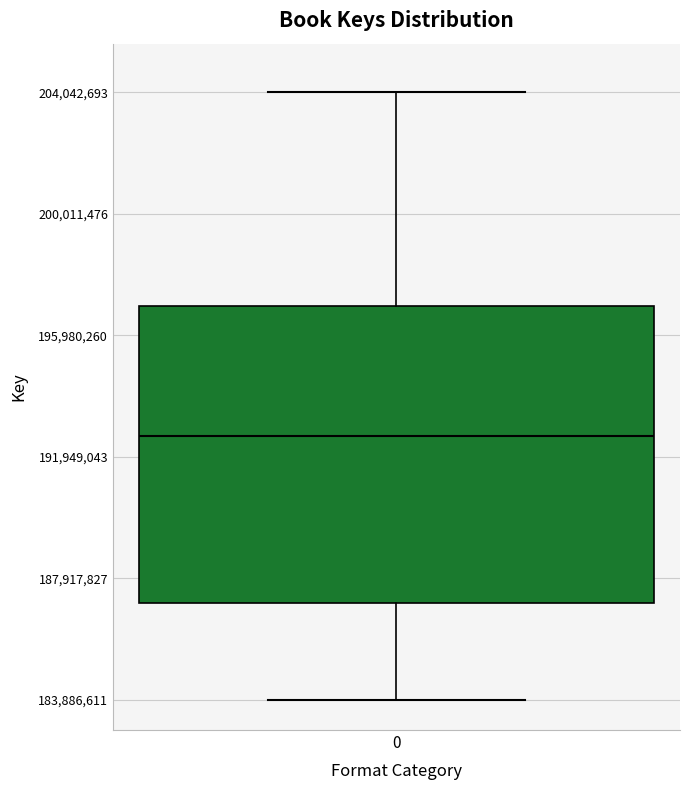

Read this box plot against the y-axis: the position of the median line, the range covered by the box, and the ends of both whiskers. The values are not printed on the chart, so give them approximately, as read against the axis.

median 192500000, box 187000000 to 197000000, whiskers 184000000 to 204000000